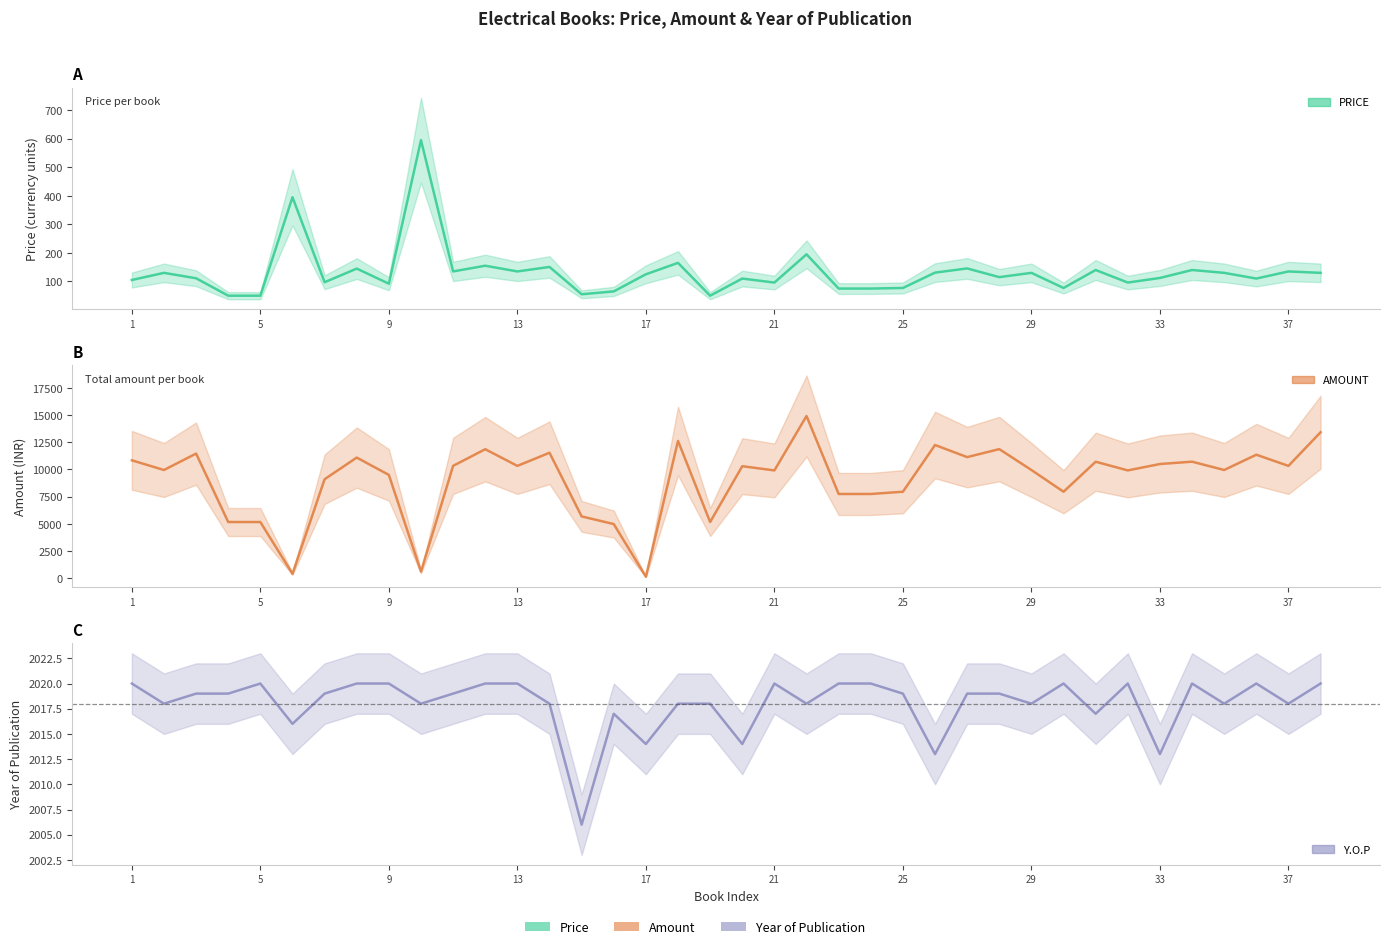

Which series has the largest range (max minus min)?

AMOUNT